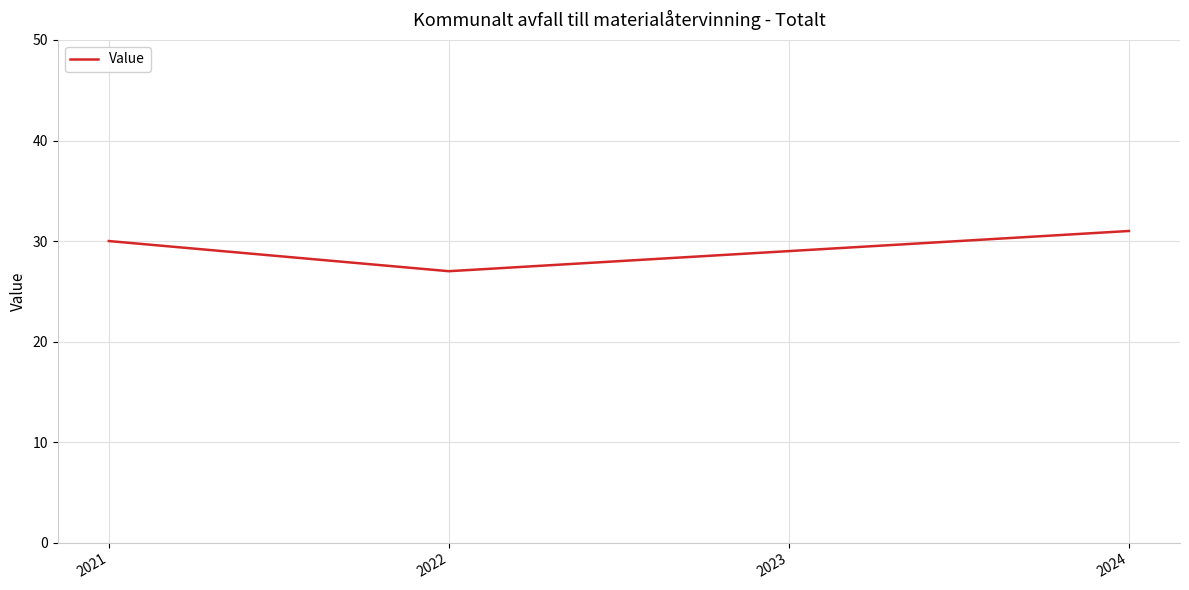

True or false: the data shows 31 at 2024.

True